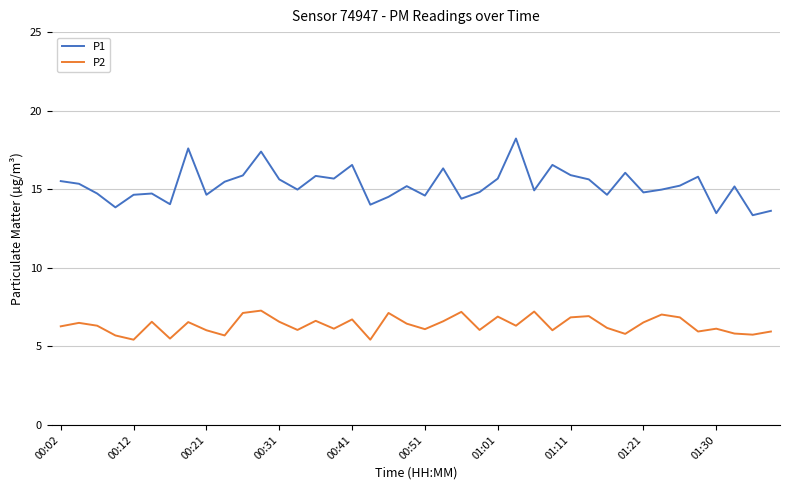

Does the chart display data point markers on the line(s)?

No